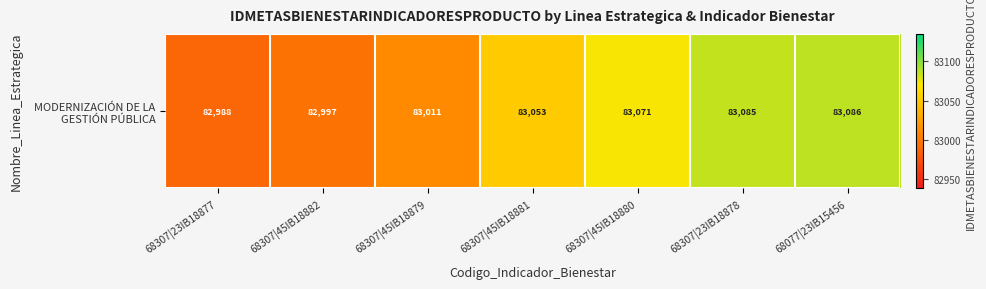

What is the average value?

83042